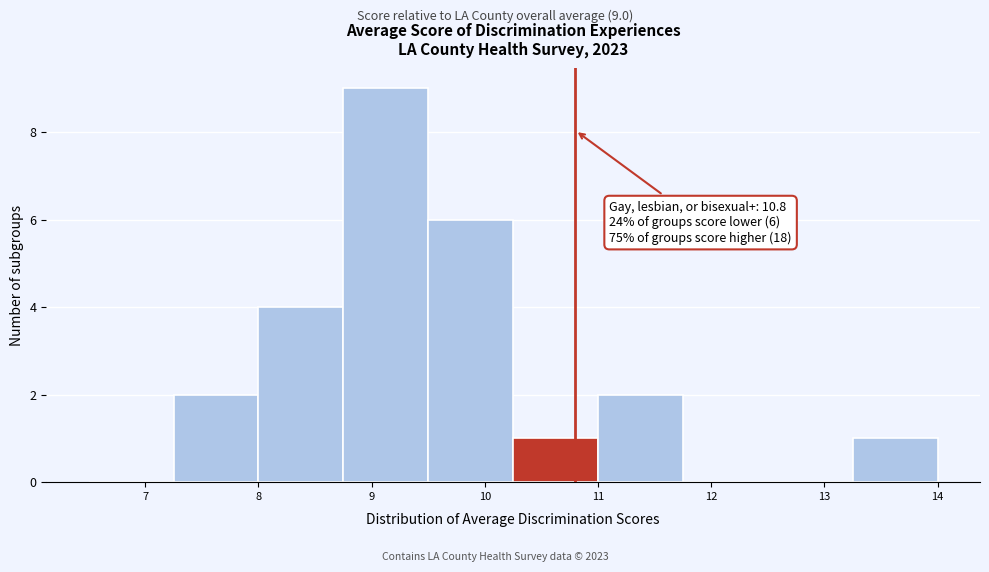

Over which range of the x-axis is the bar tallest?

8.75 to 9.50